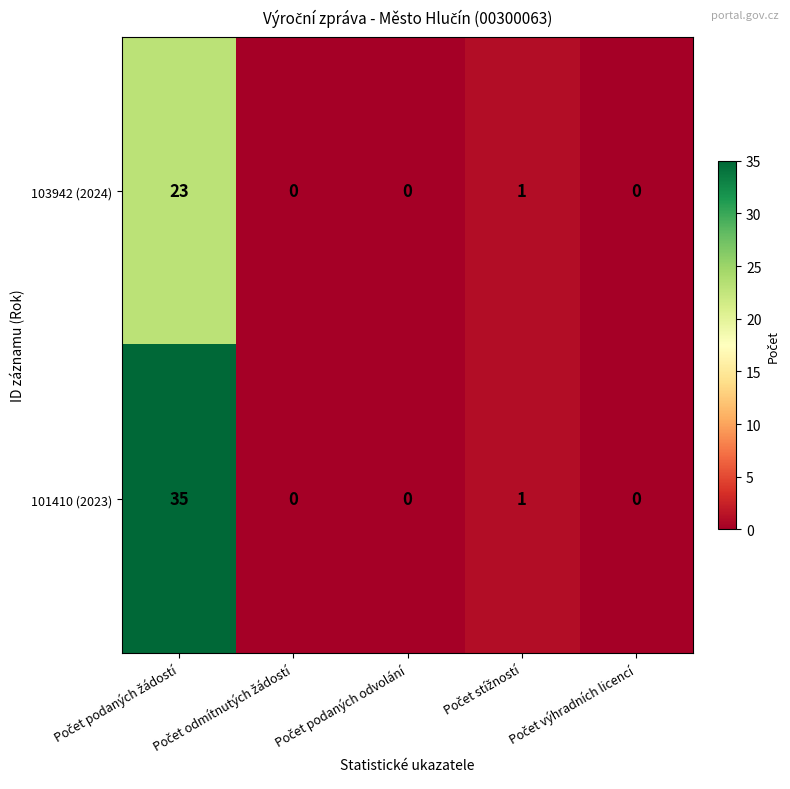

Which series has the largest total across all categories?

101410 (2023)